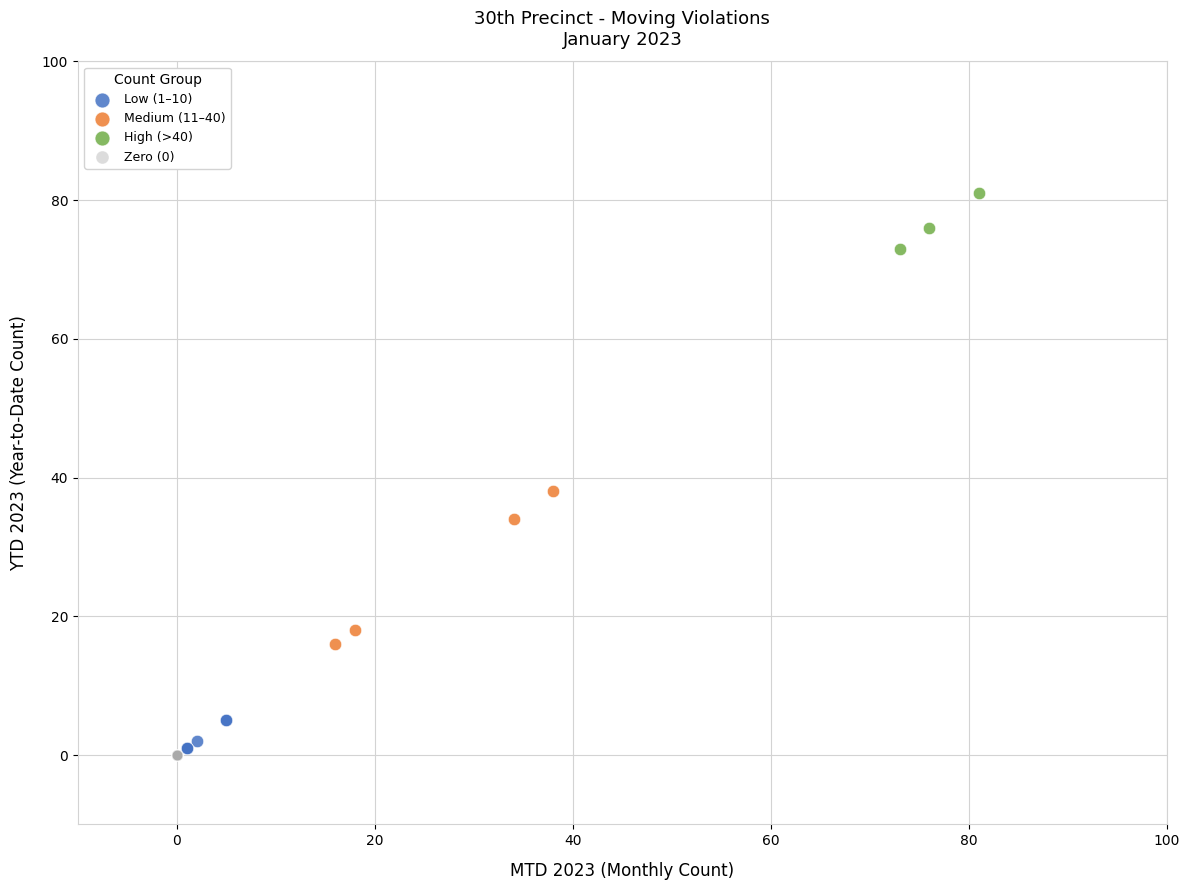

Which series contains the highest Y value?

High (>40)